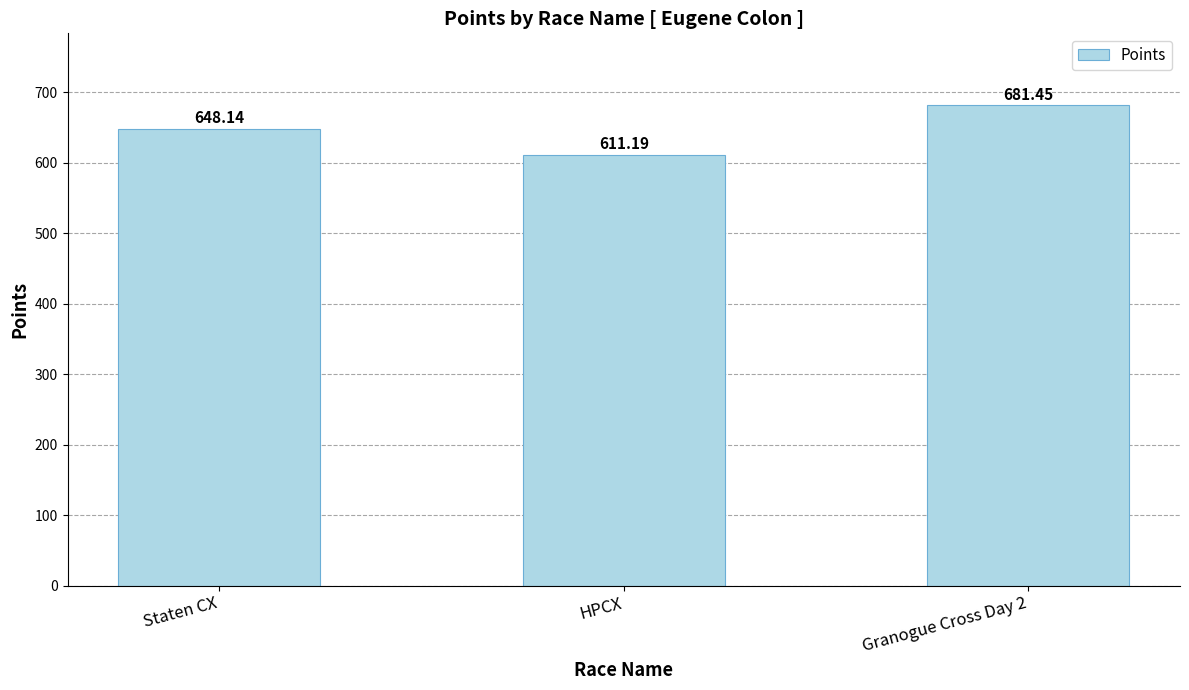

Where is the data nearest to the value 646?

Staten CX